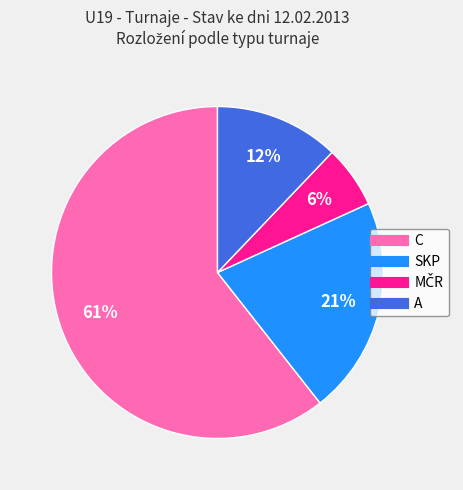

To the nearest percent, what is the combined percentage of C and SKP?

82%